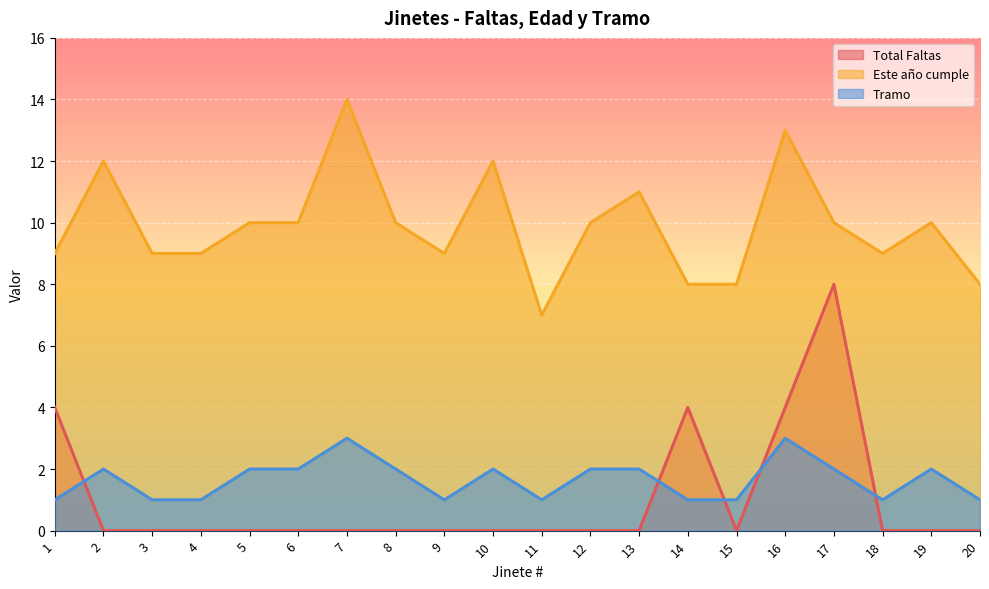

What is the total value across all series at 11?

8